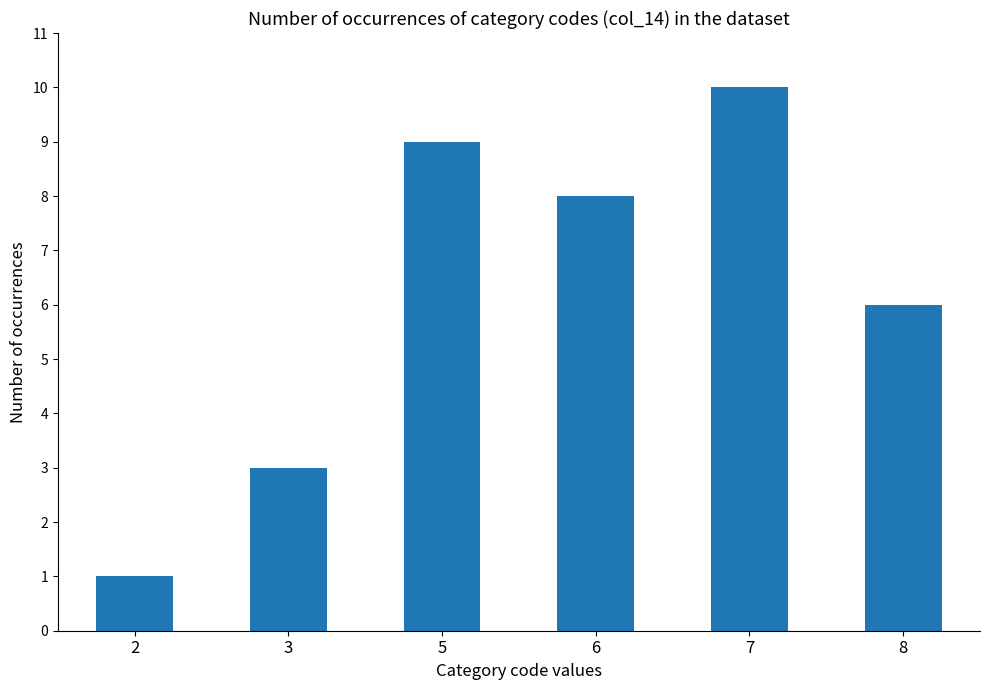

Between 5 and 8, which is larger?

5